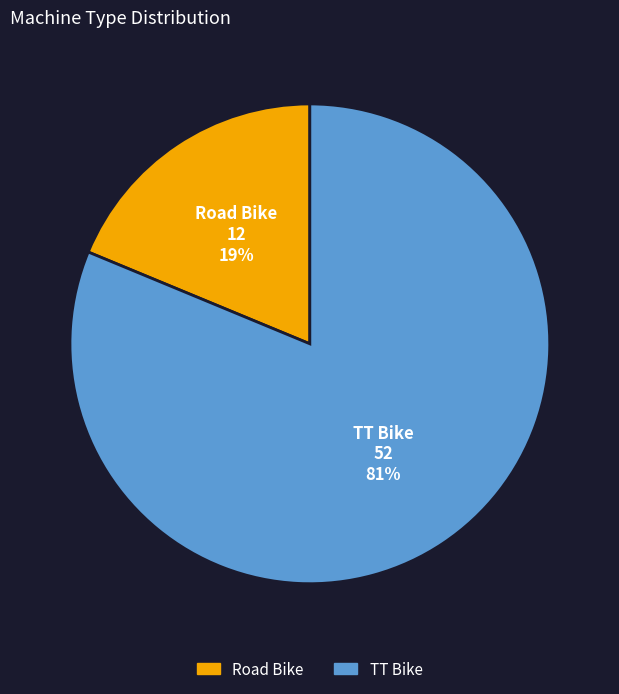

What percentage is the Road Bike slice, to the nearest percent?

19%